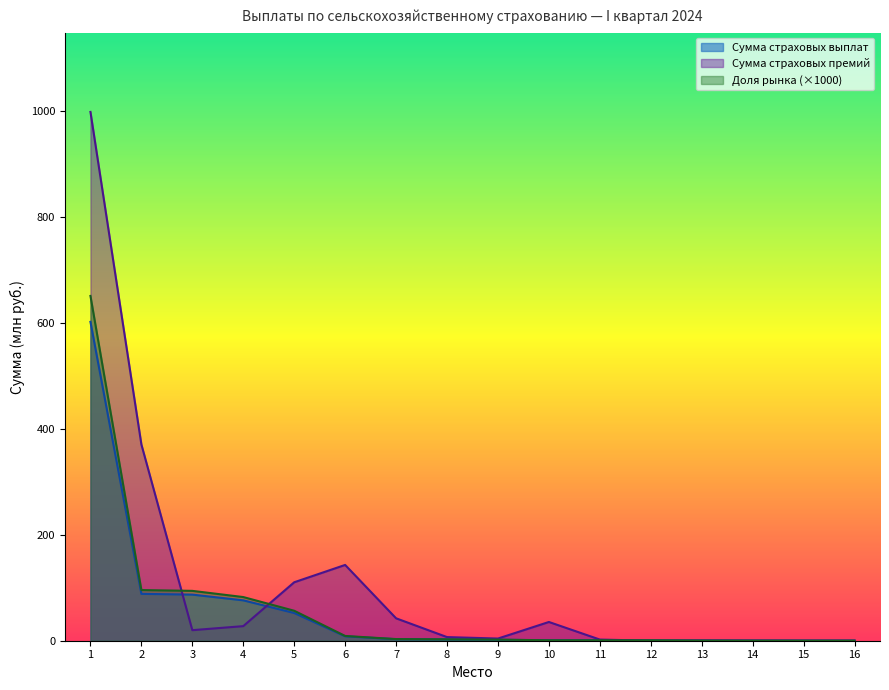

True or false: Доля рынка (%) and Сумма страховых выплат intersect in this chart.

False